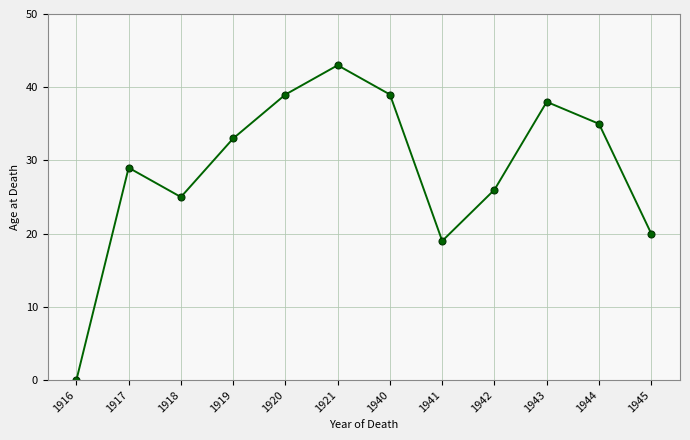

How many values are below 33?

6